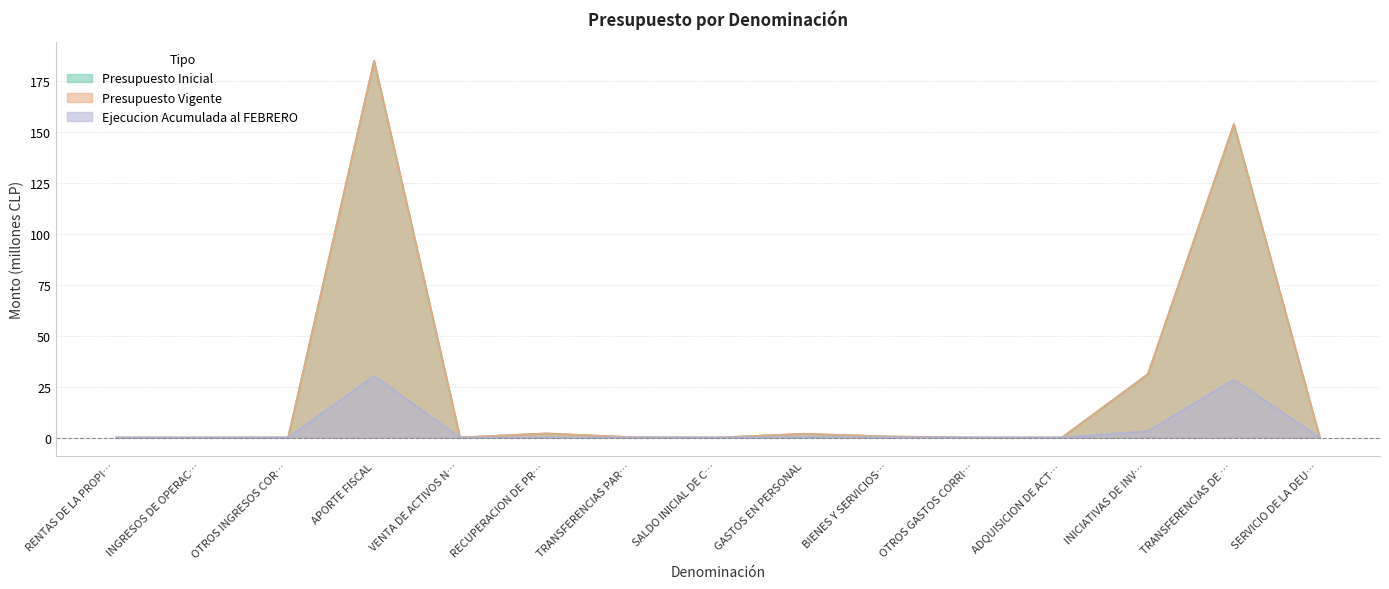

Rank the categories by Presupuesto Vigente value from lowest to highest.

OTROS GASTOS CORRI…, INGRESOS DE OPERAC…, SERVICIO DE LA DEU…, RENTAS DE LA PROPI…, ADQUISICION DE ACT…, SALDO INICIAL DE C…, OTROS INGRESOS COR…, VENTA DE ACTIVOS N…, TRANSFERENCIAS PAR…, BIENES Y SERVICIOS…, GASTOS EN PERSONAL, RECUPERACION DE PR…, INICIATIVAS DE INV…, TRANSFERENCIAS DE …, APORTE FISCAL